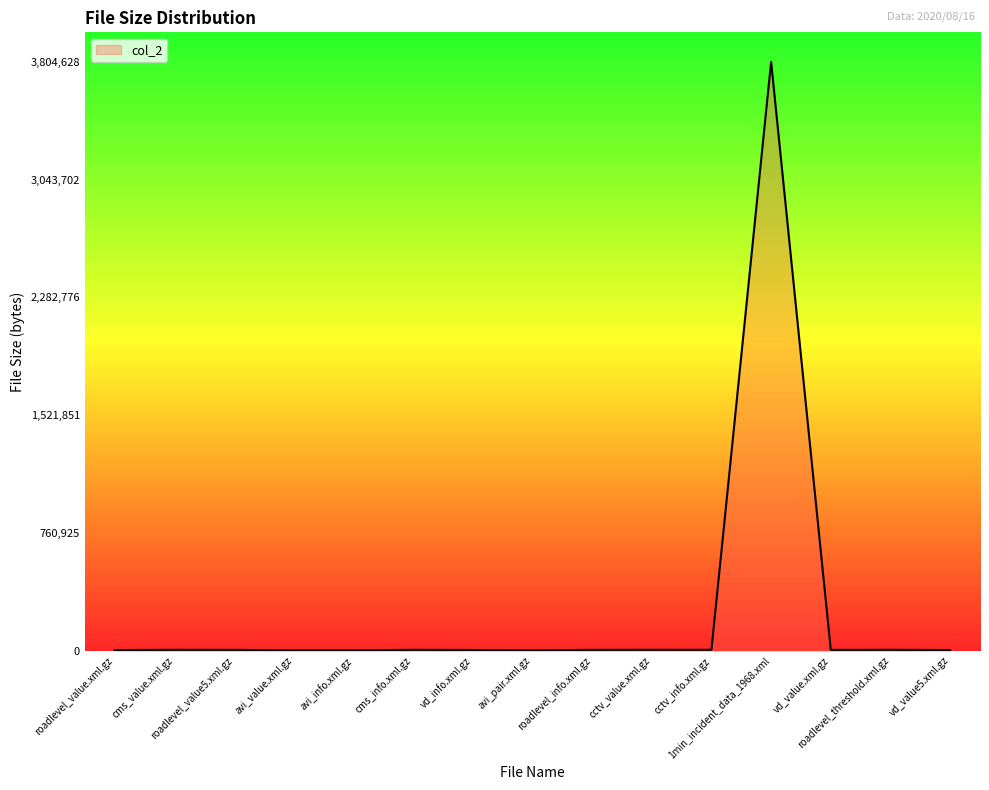

What is the difference between the maximum and minimum values?

3803160